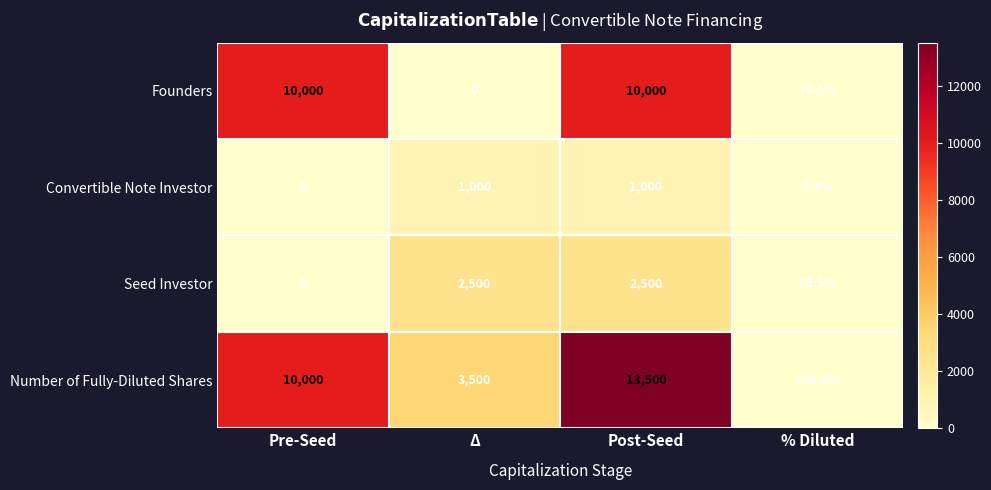

What is the approximate value of Founders at % Diluted?

74.1